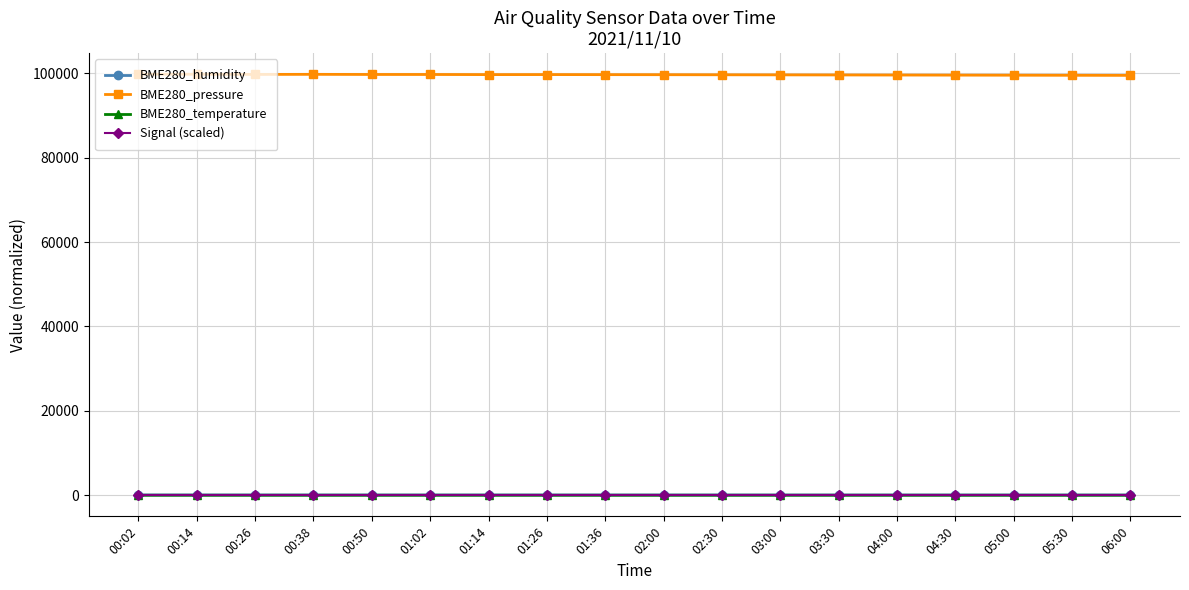

What are all the series names shown in the legend?

BME280_humidity, BME280_pressure, BME280_temperature, Signal (scaled)